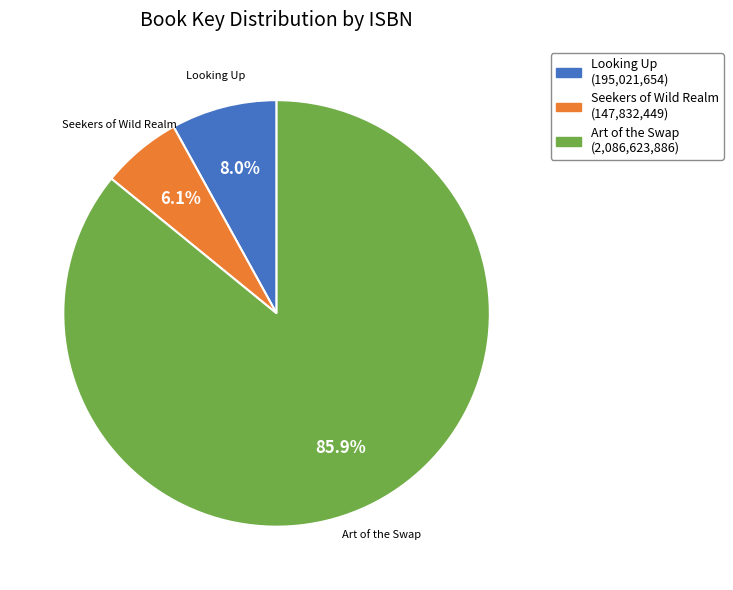

Is there any slice that represents more than half of the pie?

Yes